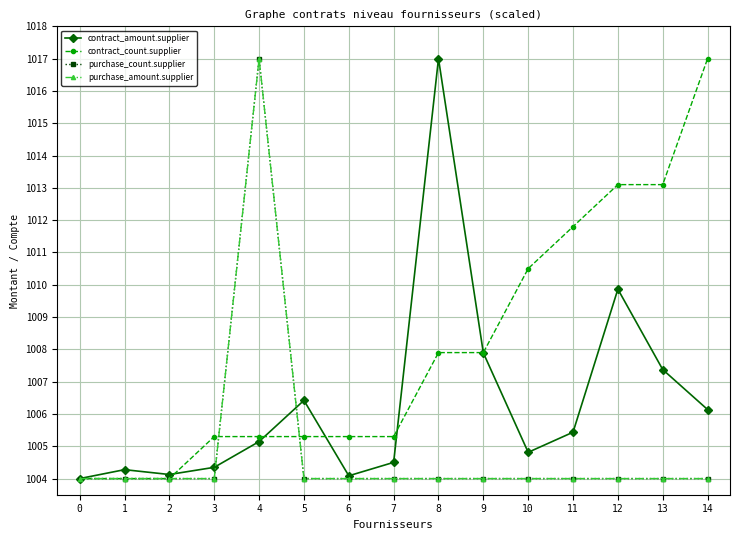

Where does the contract_count.supplier series first go above 1005?

3